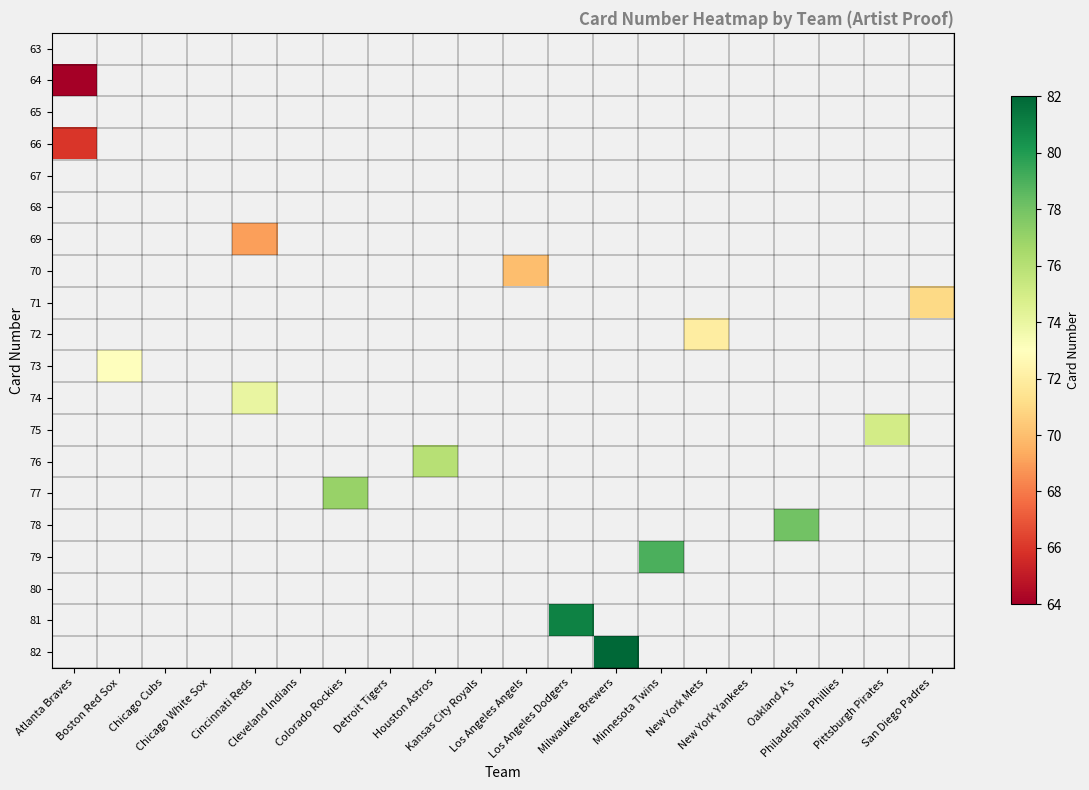

Where is 64 nearest to the value 64?

Atlanta Braves